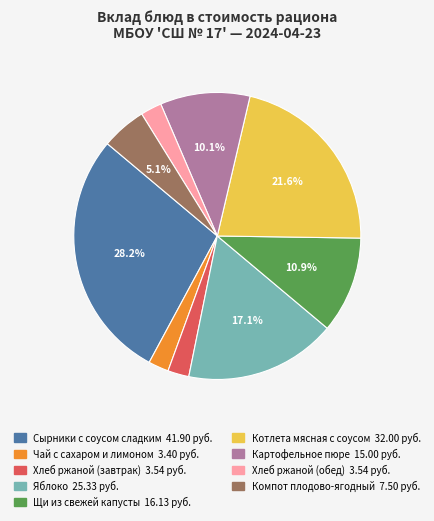

Is there any slice that represents more than half of the pie?

No